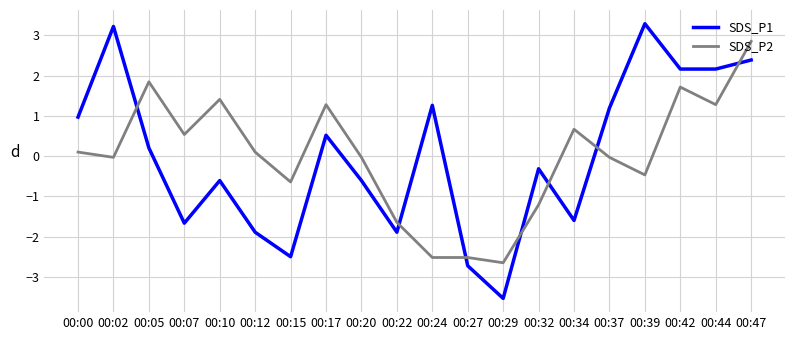

What is the difference between the maximum and minimum values in the SDS_P1 series?

6.8